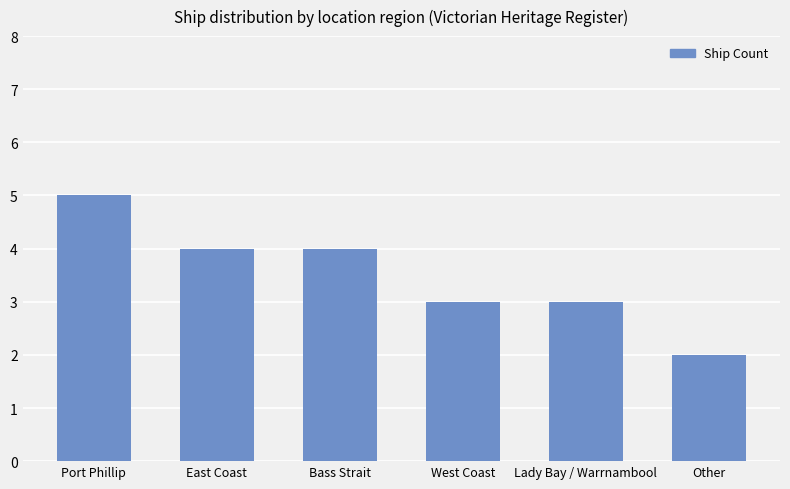

The chart shows a value of 2 at Other. True or false?

True